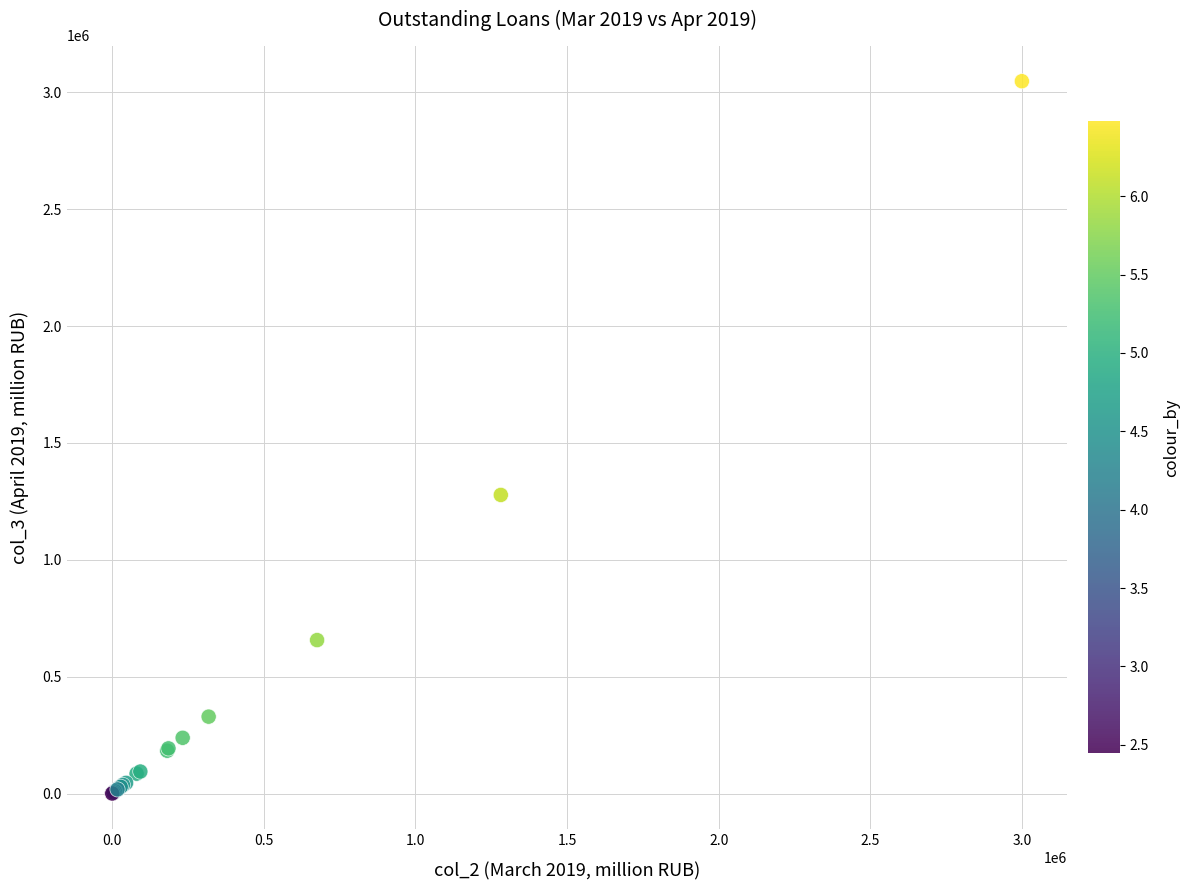

What Y value in the scatter plot is closest to 1524101?

1277589